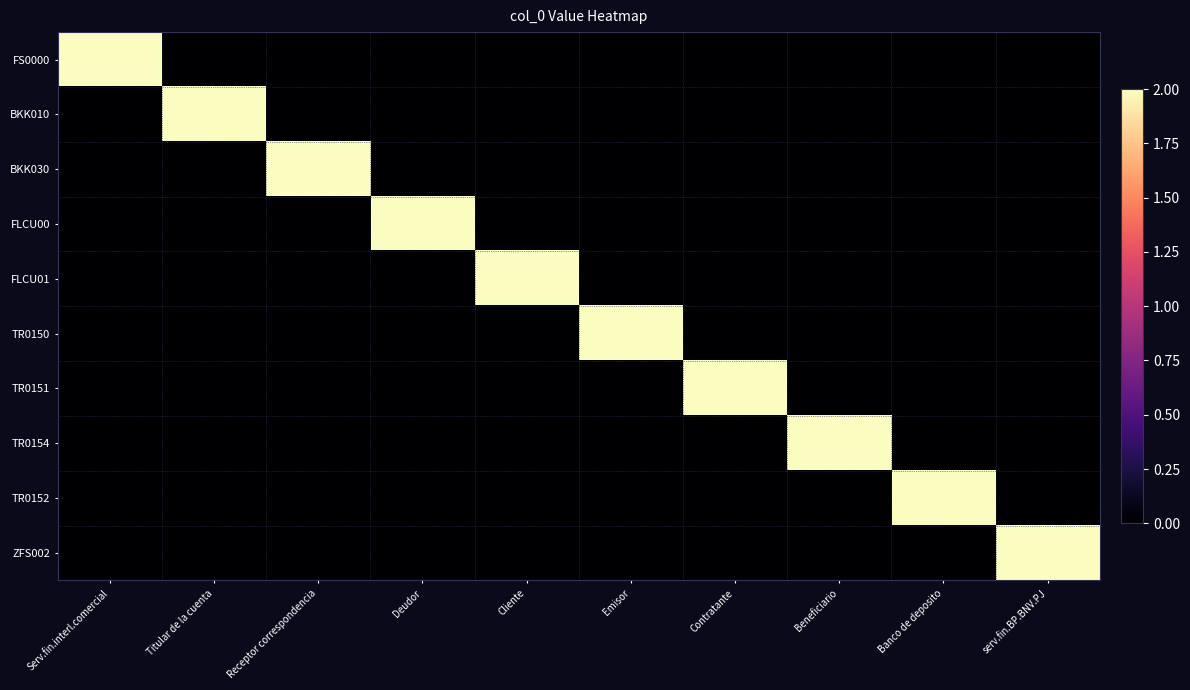

Reading right to left, what are all the values shown in this chart?

FS0000: serv.fin.BP.BNV.PJ=0	Banco de deposito=0	Beneficiario=0	Contratante=0	Emisor=0	Cliente=0	Deudor=0	Receptor correspondencia=0	Titular de la cuenta=0	Serv.fin.interl.comercial=2
BKK010: serv.fin.BP.BNV.PJ=0	Banco de deposito=0	Beneficiario=0	Contratante=0	Emisor=0	Cliente=0	Deudor=0	Receptor correspondencia=0	Titular de la cuenta=2	Serv.fin.interl.comercial=0
BKK030: serv.fin.BP.BNV.PJ=0	Banco de deposito=0	Beneficiario=0	Contratante=0	Emisor=0	Cliente=0	Deudor=0	Receptor correspondencia=2	Titular de la cuenta=0	Serv.fin.interl.comercial=0
FLCU00: serv.fin.BP.BNV.PJ=0	Banco de deposito=0	Beneficiario=0	Contratante=0	Emisor=0	Cliente=0	Deudor=2	Receptor correspondencia=0	Titular de la cuenta=0	Serv.fin.interl.comercial=0
FLCU01: serv.fin.BP.BNV.PJ=0	Banco de deposito=0	Beneficiario=0	Contratante=0	Emisor=0	Cliente=2	Deudor=0	Receptor correspondencia=0	Titular de la cuenta=0	Serv.fin.interl.comercial=0
TR0150: serv.fin.BP.BNV.PJ=0	Banco de deposito=0	Beneficiario=0	Contratante=0	Emisor=2	Cliente=0	Deudor=0	Receptor correspondencia=0	Titular de la cuenta=0	Serv.fin.interl.comercial=0
TR0151: serv.fin.BP.BNV.PJ=0	Banco de deposito=0	Beneficiario=0	Contratante=2	Emisor=0	Cliente=0	Deudor=0	Receptor correspondencia=0	Titular de la cuenta=0	Serv.fin.interl.comercial=0
TR0154: serv.fin.BP.BNV.PJ=0	Banco de deposito=0	Beneficiario=2	Contratante=0	Emisor=0	Cliente=0	Deudor=0	Receptor correspondencia=0	Titular de la cuenta=0	Serv.fin.interl.comercial=0
TR0152: serv.fin.BP.BNV.PJ=0	Banco de deposito=2	Beneficiario=0	Contratante=0	Emisor=0	Cliente=0	Deudor=0	Receptor correspondencia=0	Titular de la cuenta=0	Serv.fin.interl.comercial=0
ZFS002: serv.fin.BP.BNV.PJ=2	Banco de deposito=0	Beneficiario=0	Contratante=0	Emisor=0	Cliente=0	Deudor=0	Receptor correspondencia=0	Titular de la cuenta=0	Serv.fin.interl.comercial=0